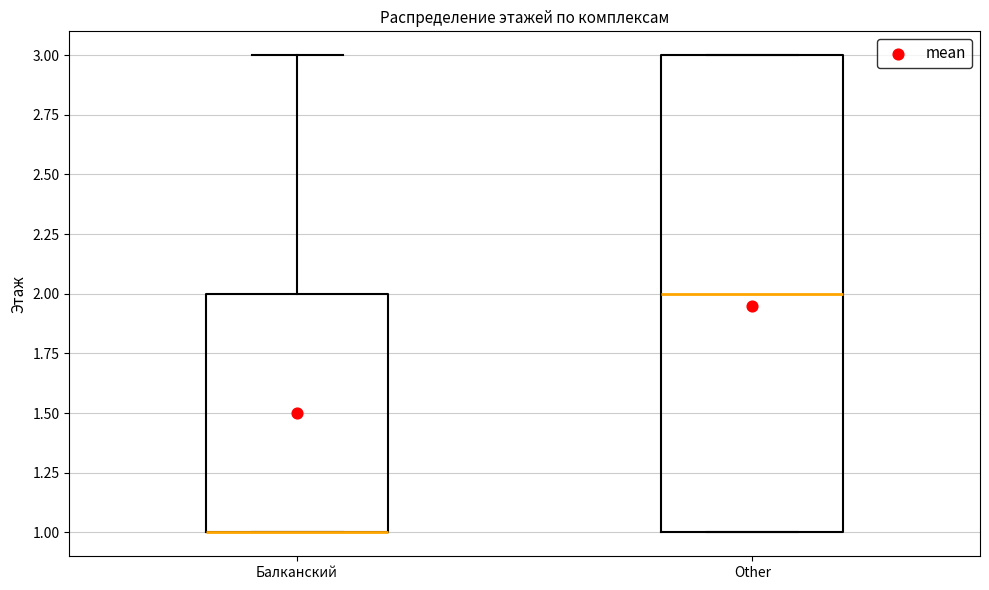

Reading left to right, read every box against the y-axis: the position of its median line, the range the box covers, and the ends of its whiskers. The values are not printed on the chart, so give them approximately, as read against the axis.

Балканский: median 1 (drawn on the box's lower edge), box 1 to 2, whiskers 1 to 3
Other: median 2, box 1 to 3, whiskers 1 to 3